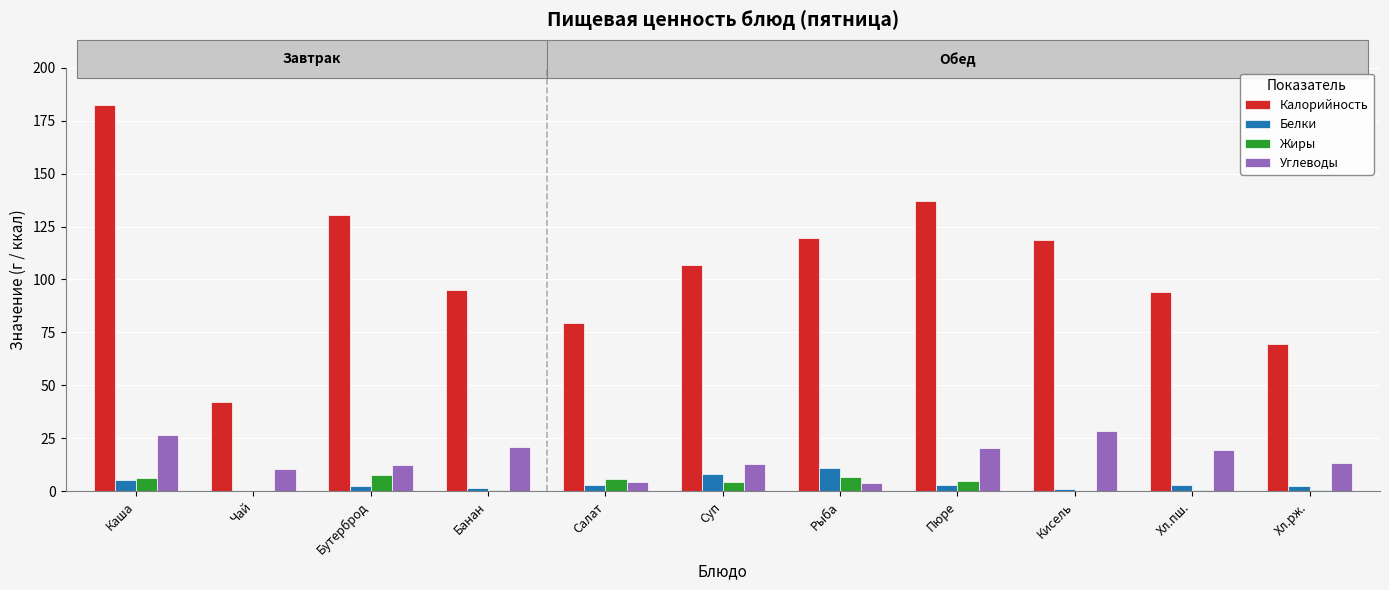

What is the greatest value displayed?

182.4